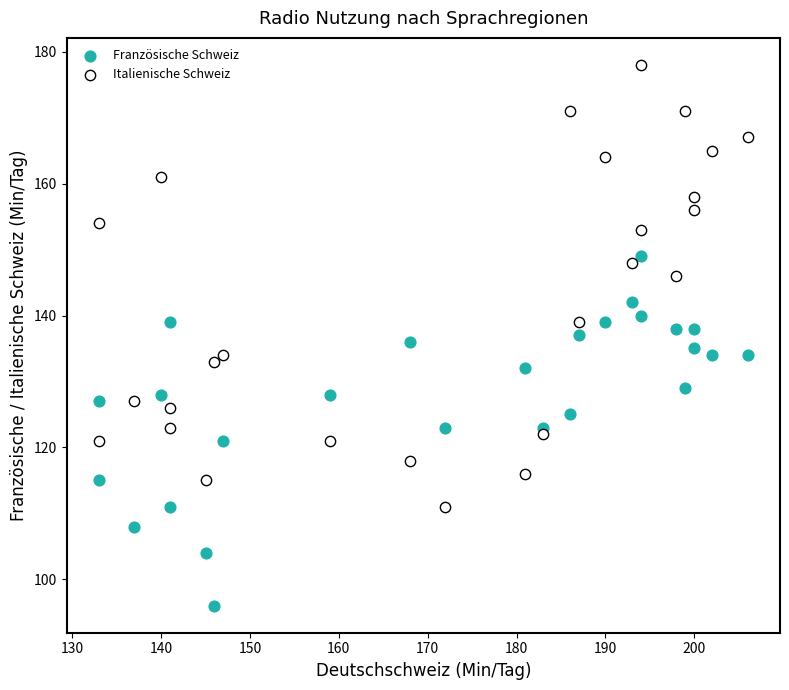

Across all data points, what is the range of X values (max minus min)?

73